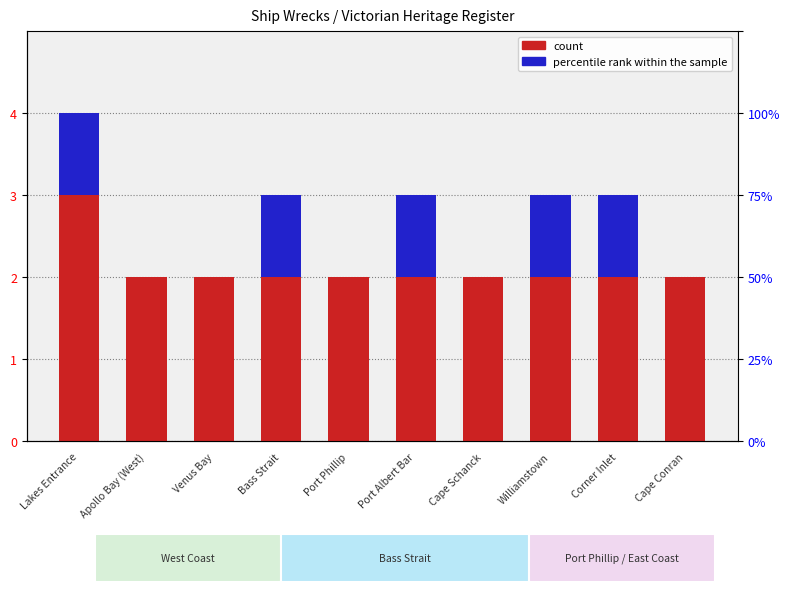

Between Cape Conran and Corner Inlet, which is larger?

Cape Conran